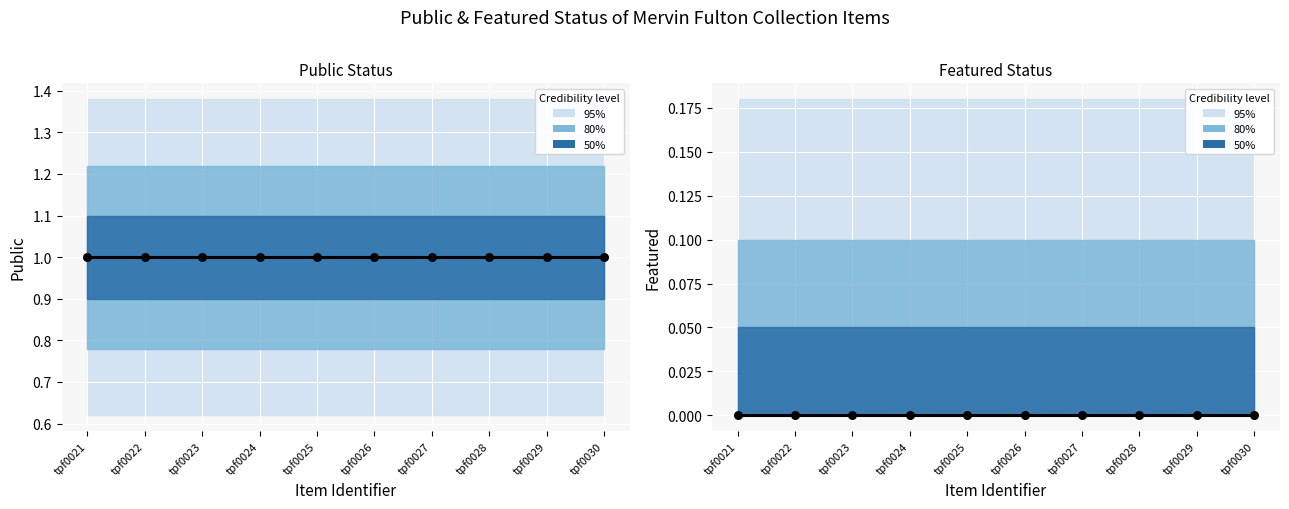

Which series contains the highest Y value?

public